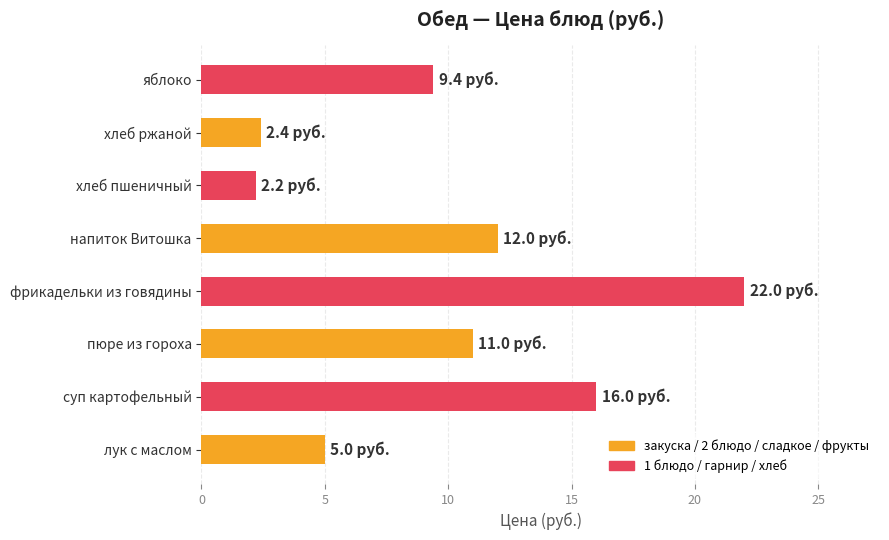

What is the difference between the second highest and second lowest values?

13.6